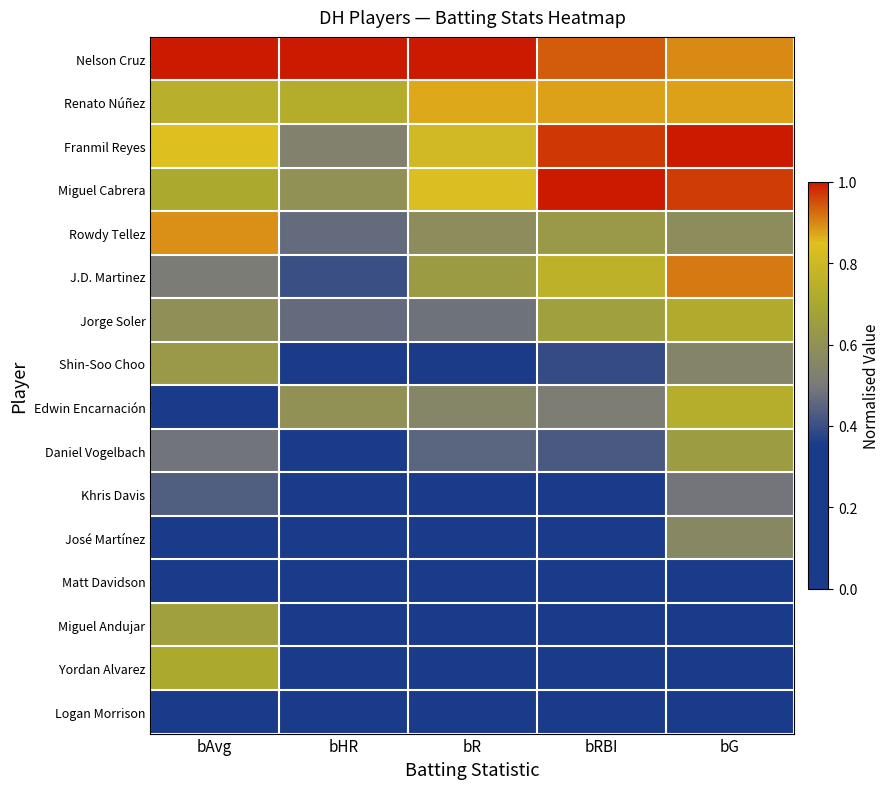

At bR, list the series in order from largest to smallest.

Nelson Cruz, Renato Núñez, Miguel Cabrera, Franmil Reyes, J.D. Martinez, Rowdy Tellez, Edwin Encarnación, Jorge Soler, Daniel Vogelbach, Shin-Soo Choo, José Martínez, Khris Davis, Miguel Andujar, Matt Davidson, Logan Morrison, Yordan Alvarez